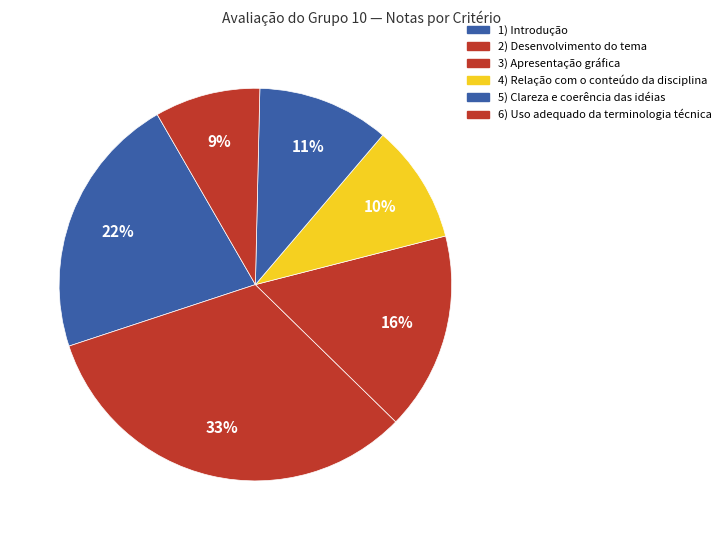

How many segments does this pie chart have?

6